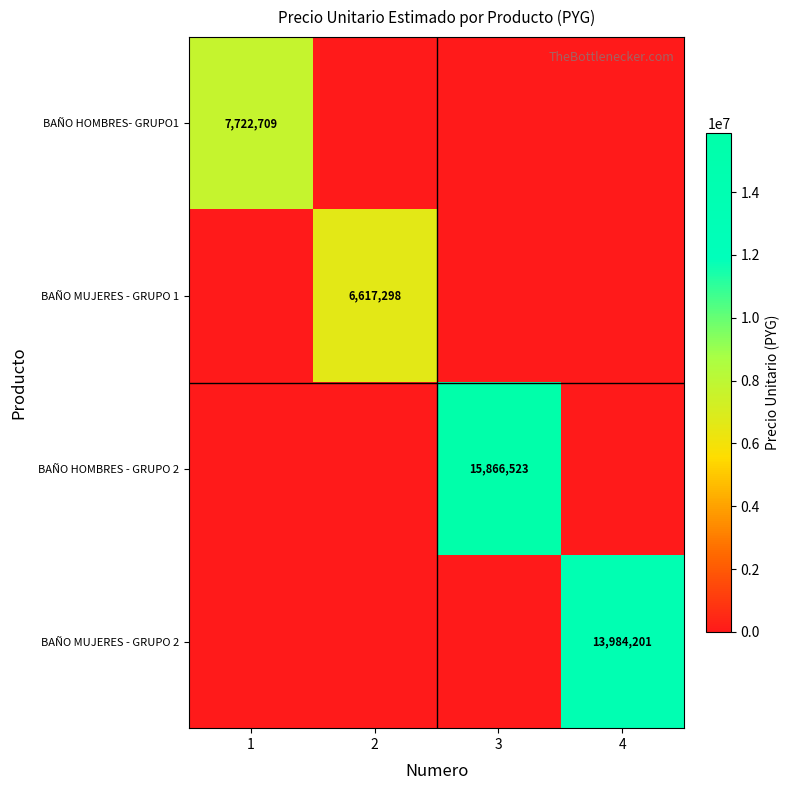

What is the total value across all series at 4?

13984201